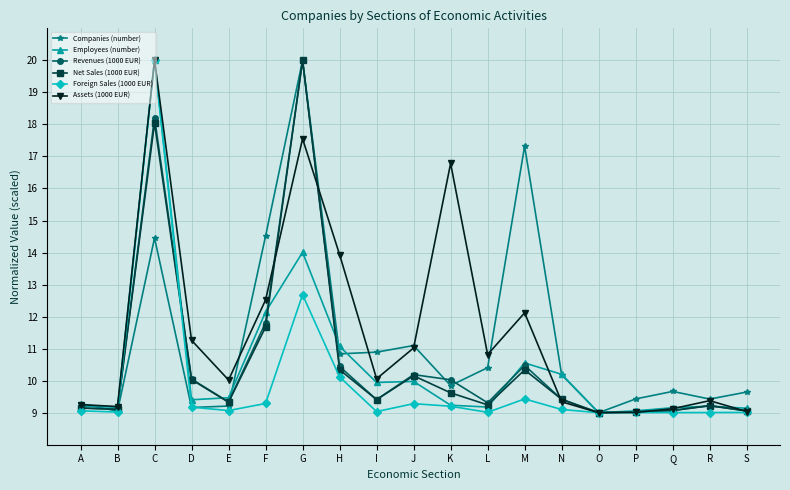

At which category does Revenues (1000 EUR) reach its first local peak?

C